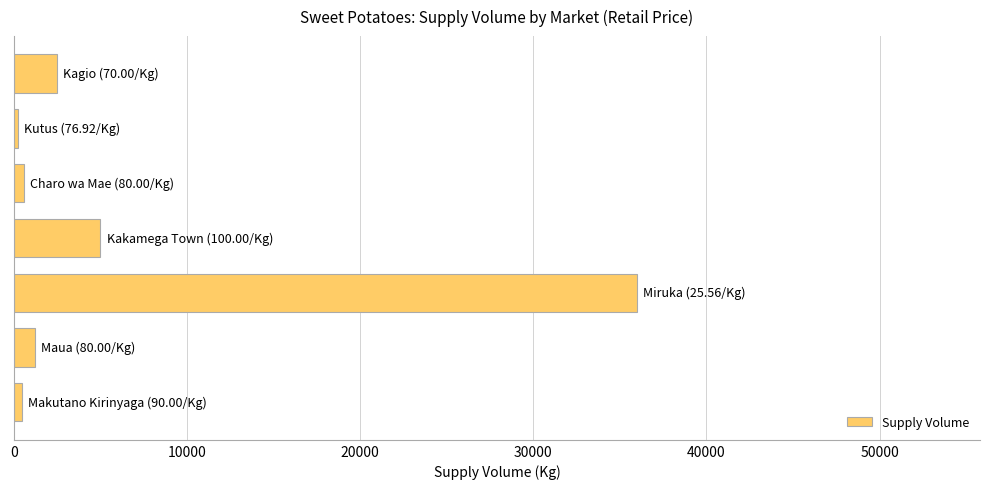

Does the chart contain stacked bars?

No